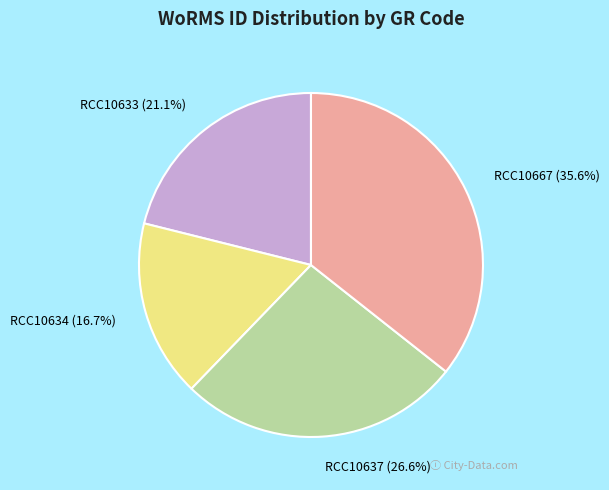

Is the sum of RCC10667 and RCC10637 greater than half?

Yes